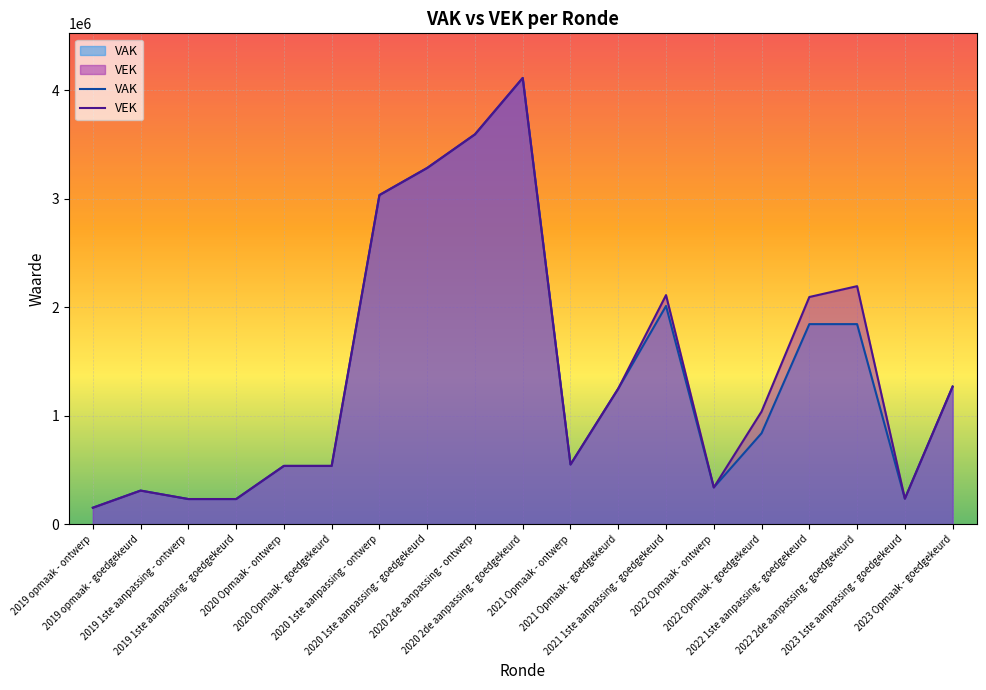

Between which two adjacent categories do VEK and VAK first intersect?

2019 opmaak - goedgekeurd and 2019 1ste aanpassing - ontwerp